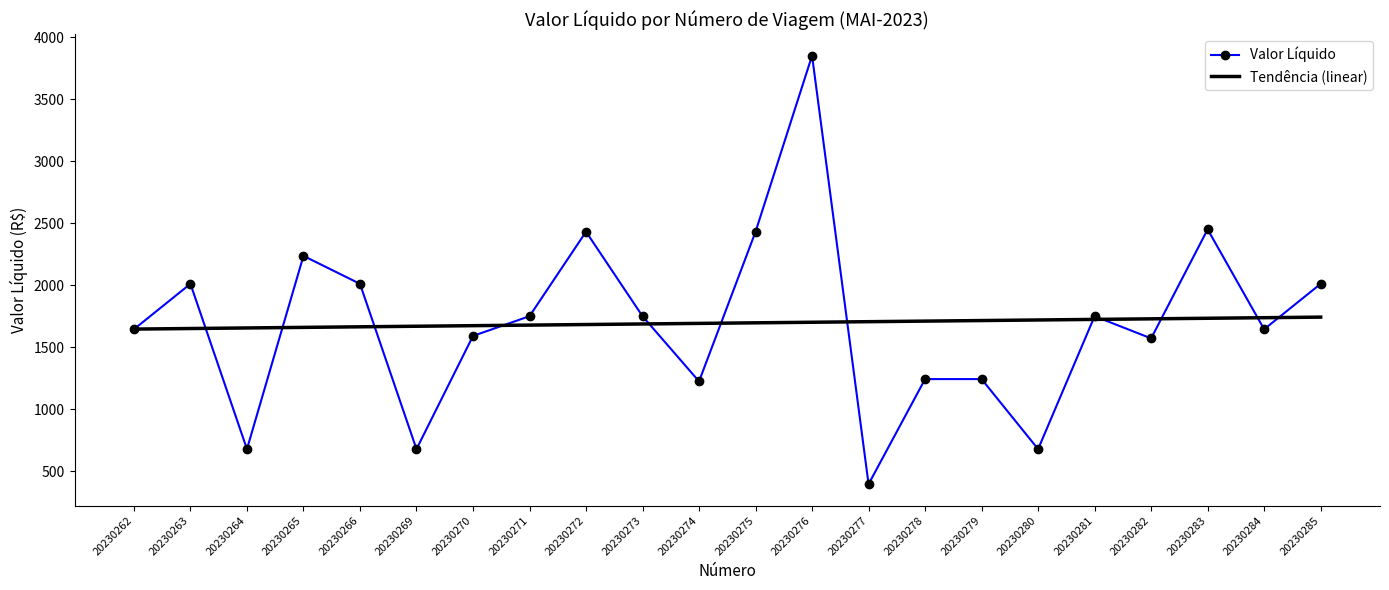

Which category has the lowest value across all series?

20230277